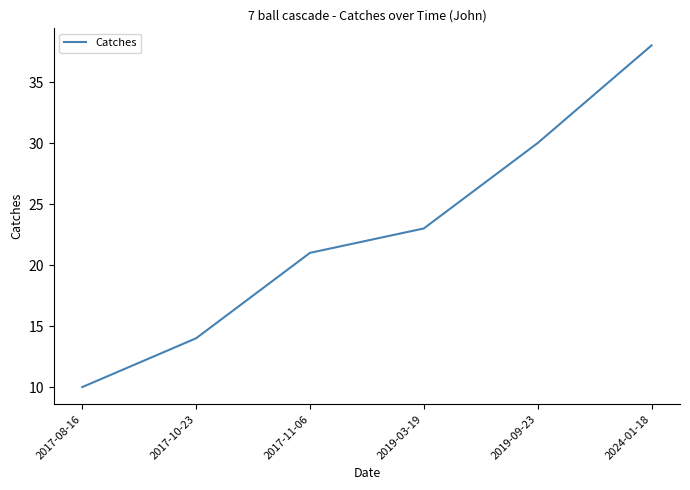

What is the difference between the values at 2019-03-19 and 2017-11-06?

2